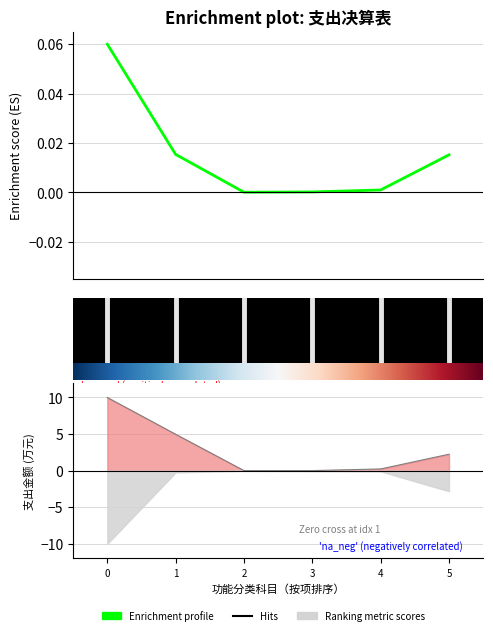

The 基本支出 series shows 0.9 at 5. True or false?

False